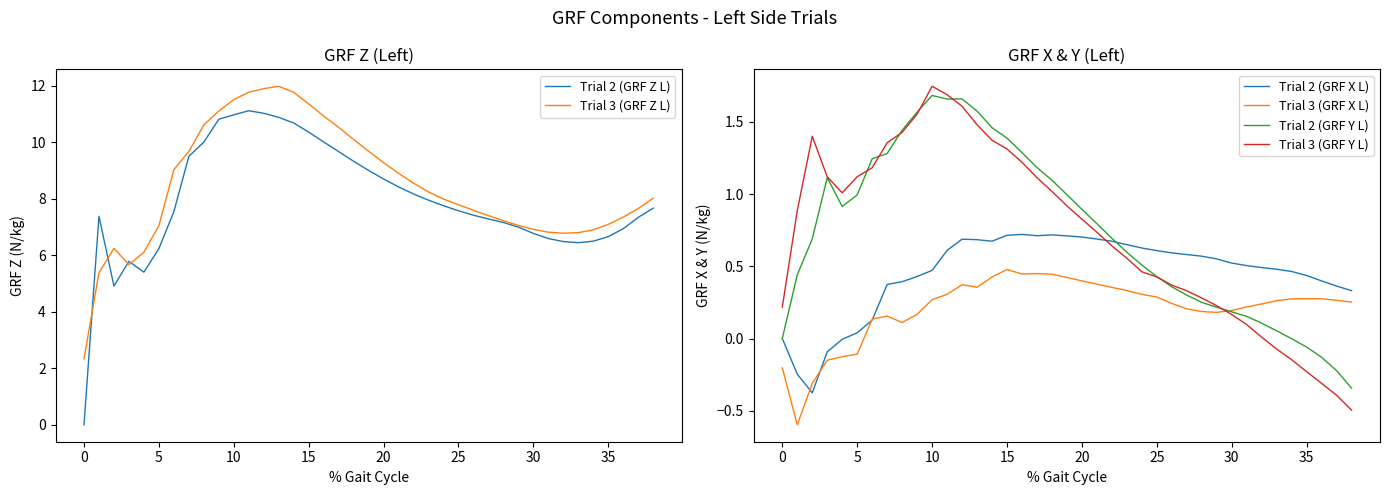

How many intersections are there between Trial 2 (GRF X L) and Trial 3 (GRF Y L)?

1